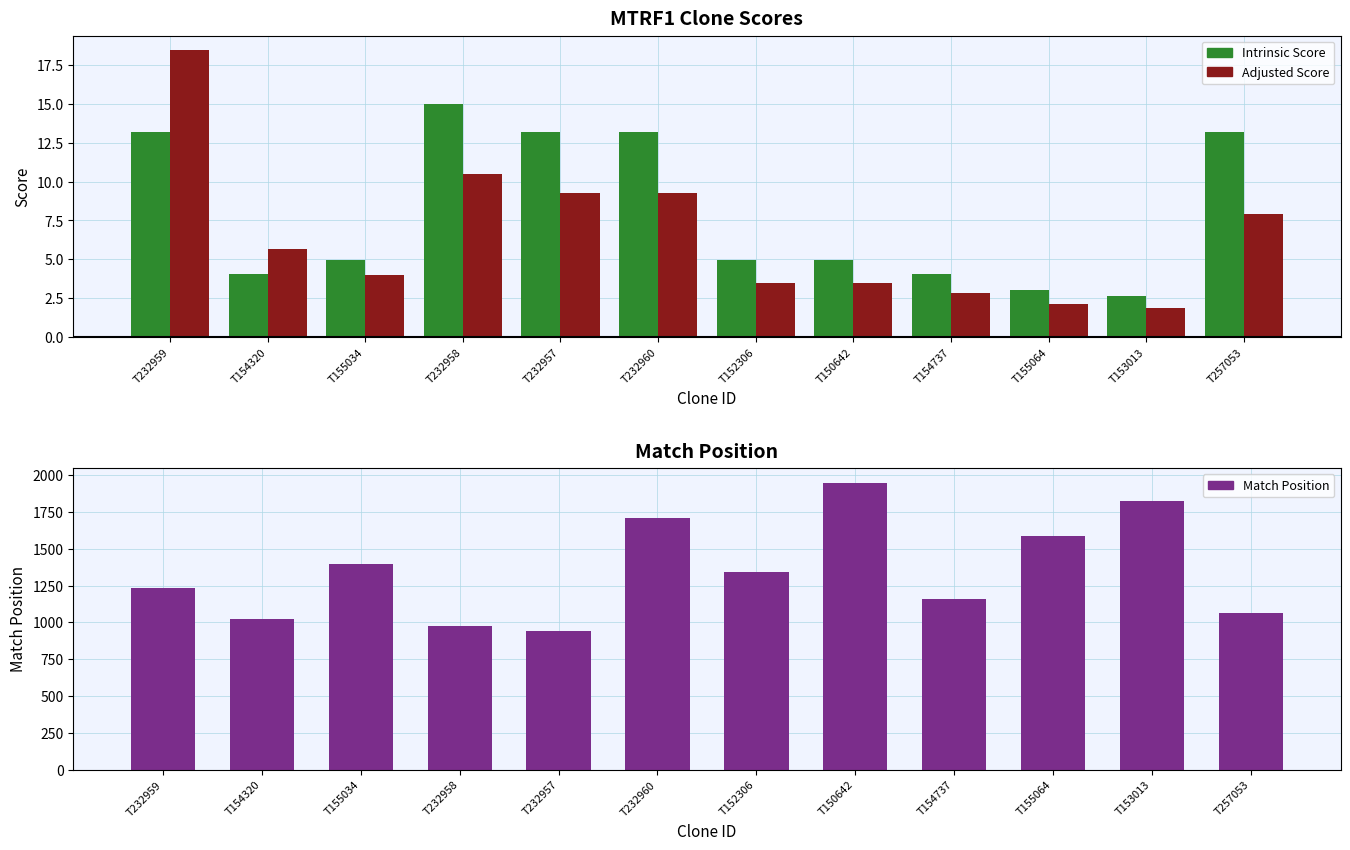

At which label is the value closest to 1444?

T155034